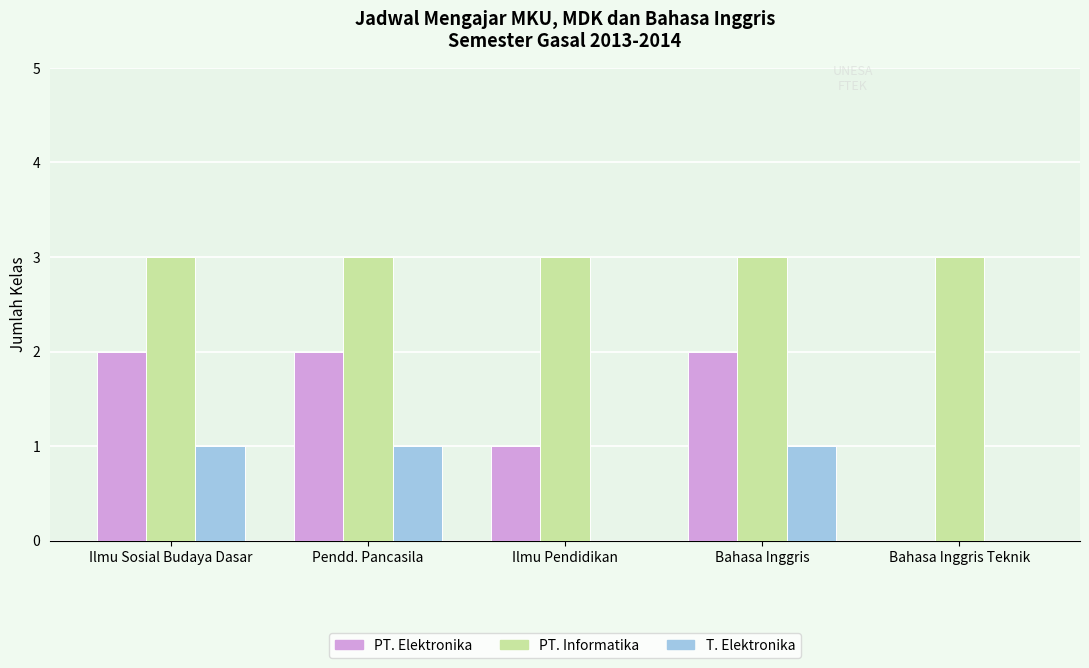

True or false: T. Elektronika has a value of 0 at Bahasa Inggris Teknik.

True